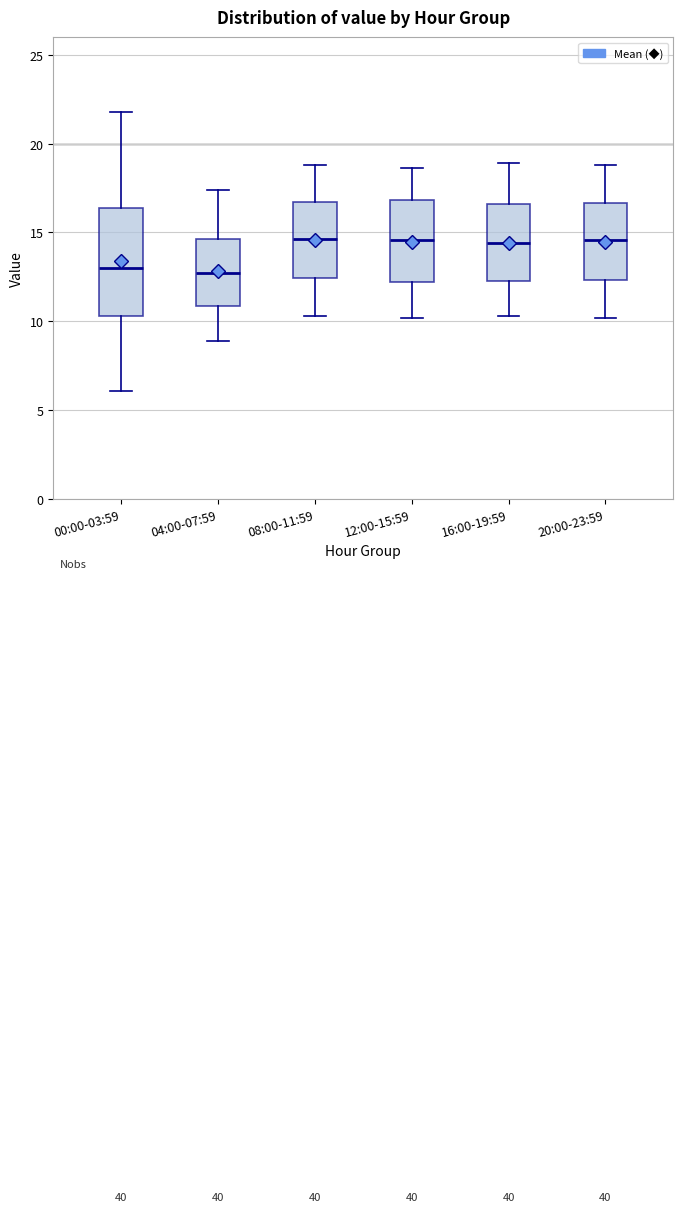

Reading left to right, transcribe this box plot: for each box, give where its median line is, the range the box spans, and where its two whiskers end, as read against the y-axis. The values are not printed on the chart, so give them approximately, as read against the axis.

00:00-03:59: median 13.0, box 10.5 to 16.5, whiskers 6.0 to 22.0
04:00-07:59: median 12.5, box 11.0 to 14.5, whiskers 9.0 to 17.5
08:00-11:59: median 14.5, box 12.5 to 16.5, whiskers 10.5 to 19.0
12:00-15:59: median 14.5, box 12.0 to 17.0, whiskers 10.0 to 18.5
16:00-19:59: median 14.5, box 12.5 to 16.5, whiskers 10.5 to 19.0
20:00-23:59: median 14.5, box 12.5 to 16.5, whiskers 10.0 to 19.0